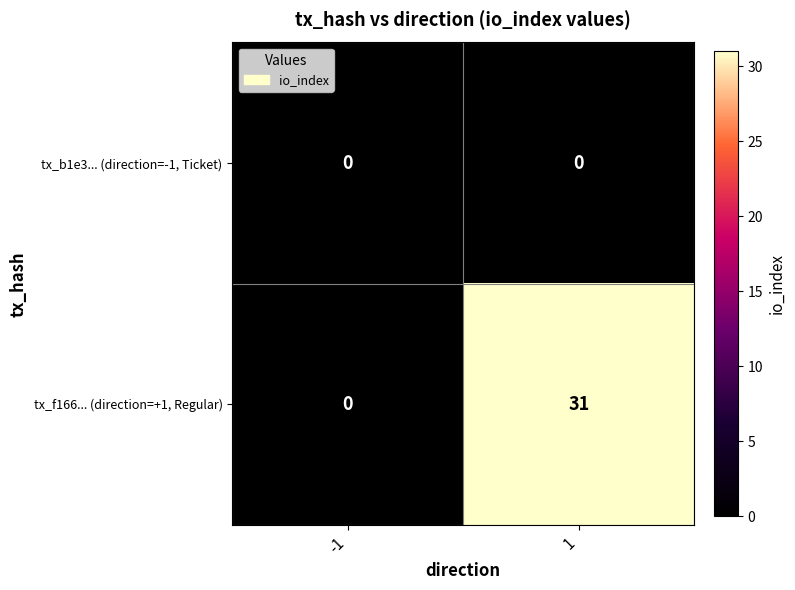

Count the number of data series in this chart.

2